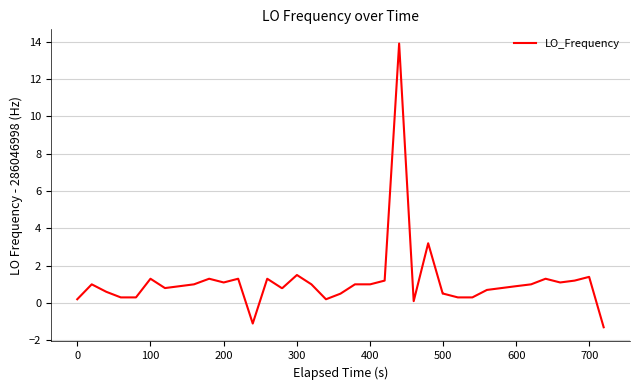

What is the sum of all values?

44.5